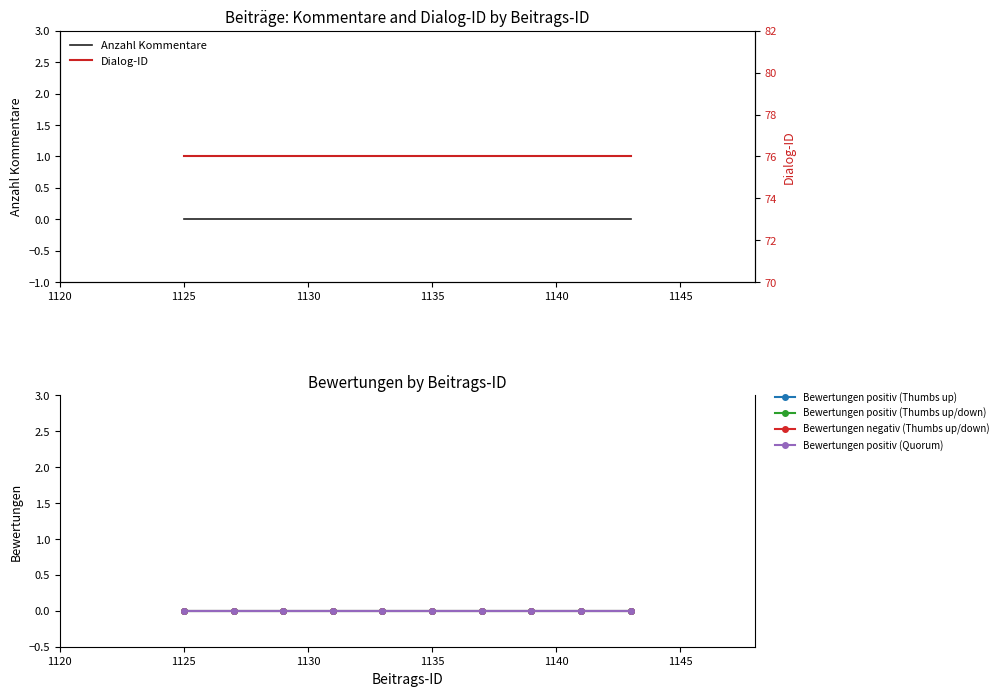

Which series has the largest range (max minus min)?

Anzahl Kommentare